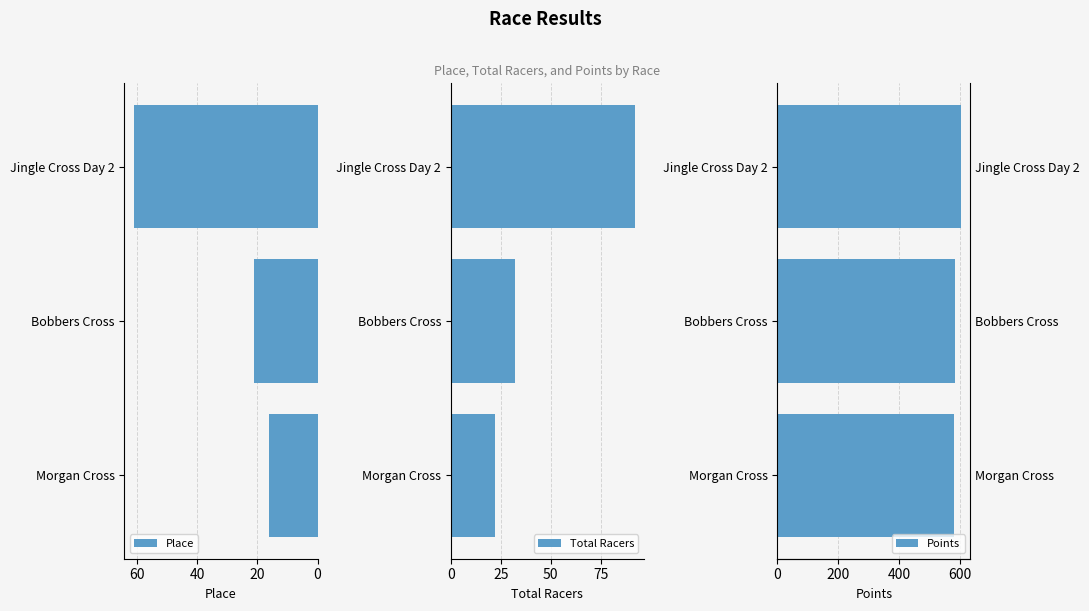

What is the average value of the Place series?

33